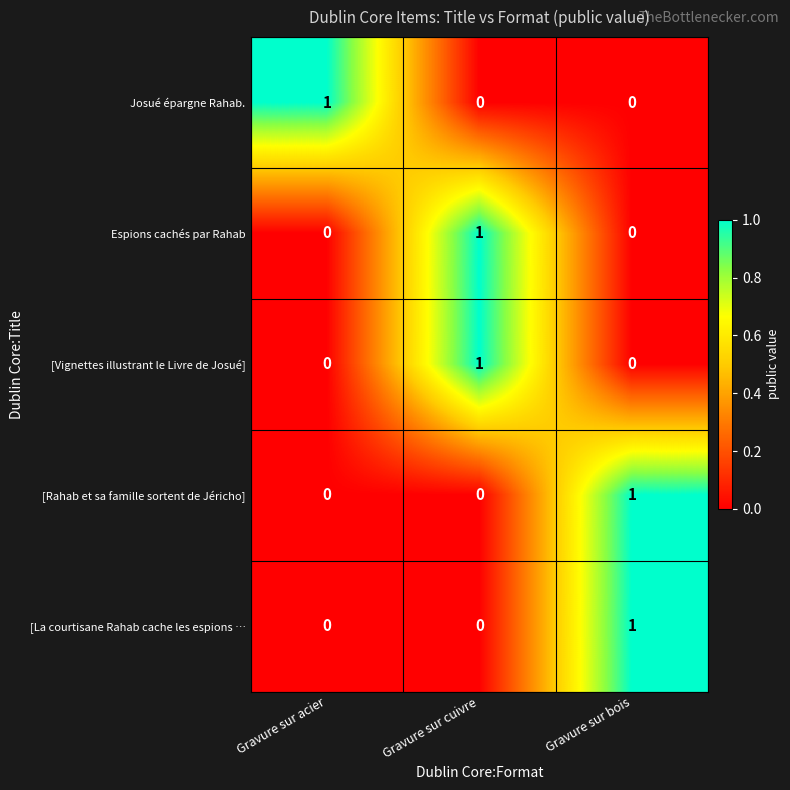

At how many categories does at least one series exceed 0?

3